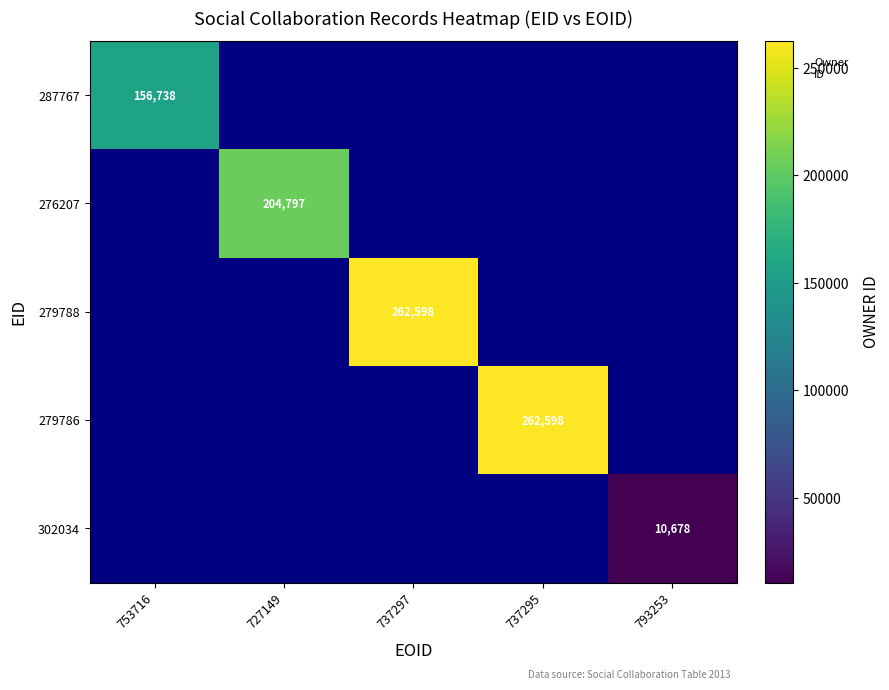

The 279788 series shows 344849 at 737297. True or false?

False